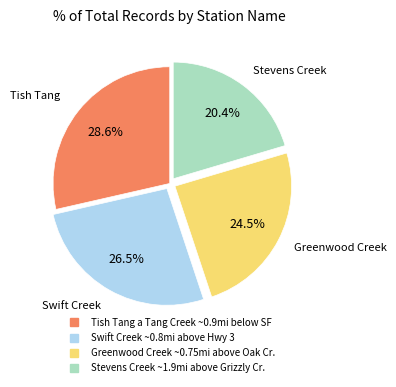

Combined, do Tish Tang a Tang Creek ~0.9mi below SF and Stevens Creek ~1.9mi above Grizzly Cr. account for over 50%?

No